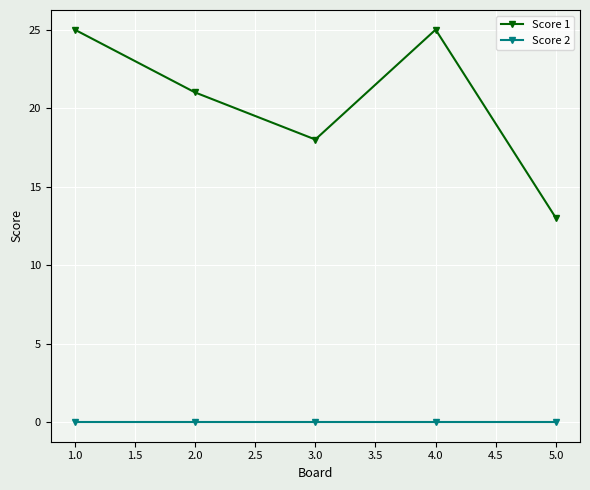

Where is the first local minimum for Score 1?

3.0